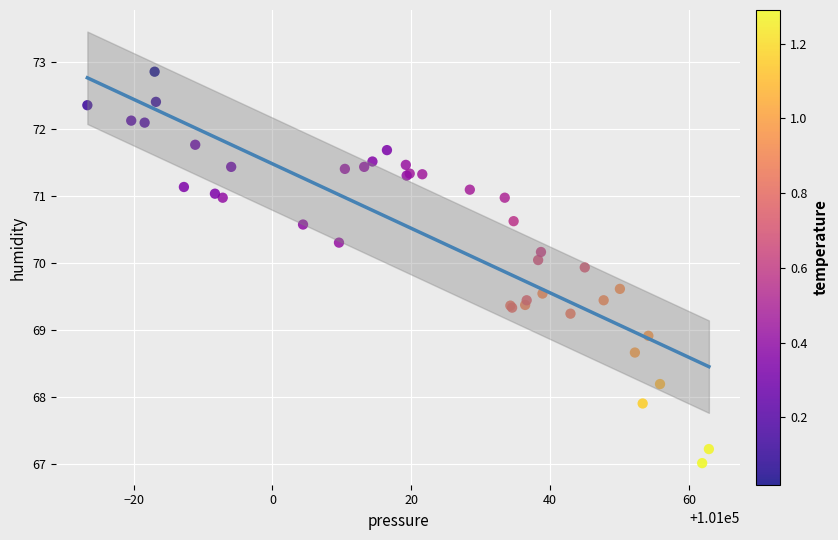

What Y value in the scatter plot is closest to 69?

68.9